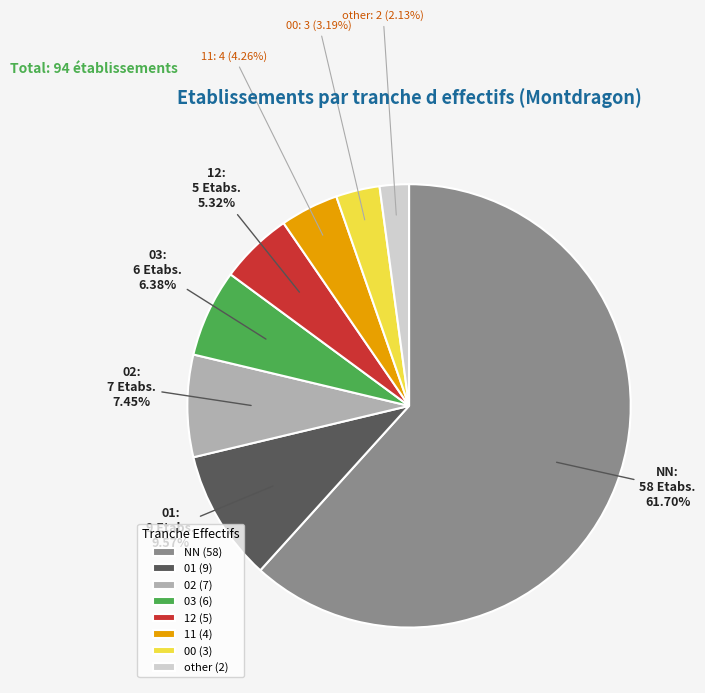

What is the majority slice?

NN